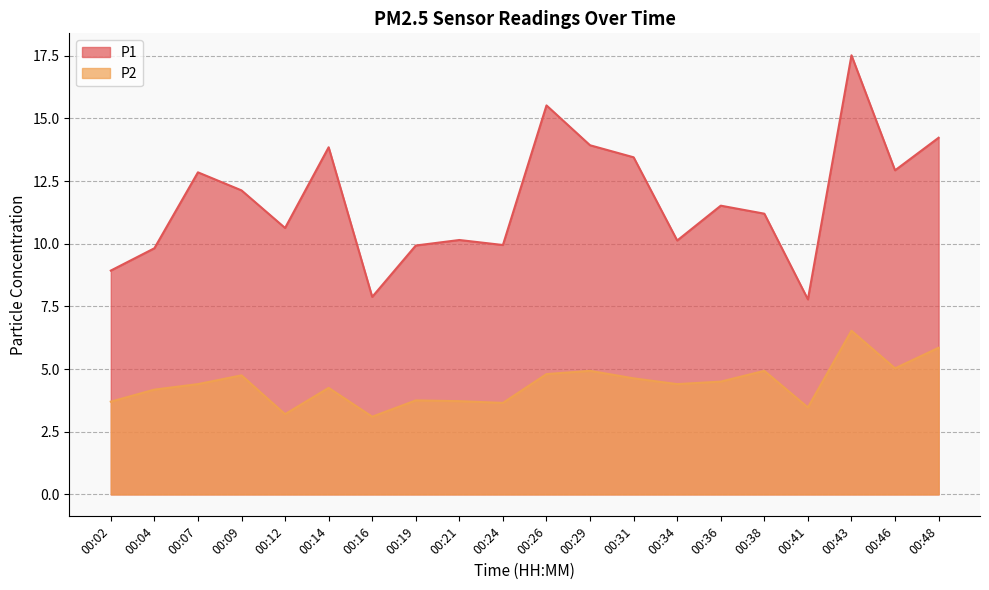

At which category does P1 reach its first local valley?

00:12